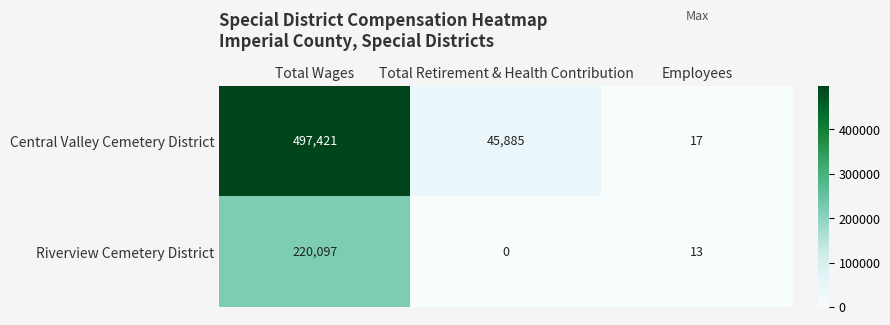

What is the total value across all series at Employees?

30